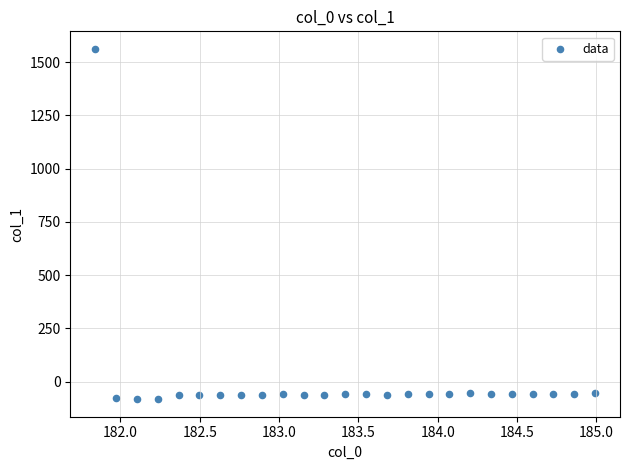

What is the range of X values (max minus min)?

3.1